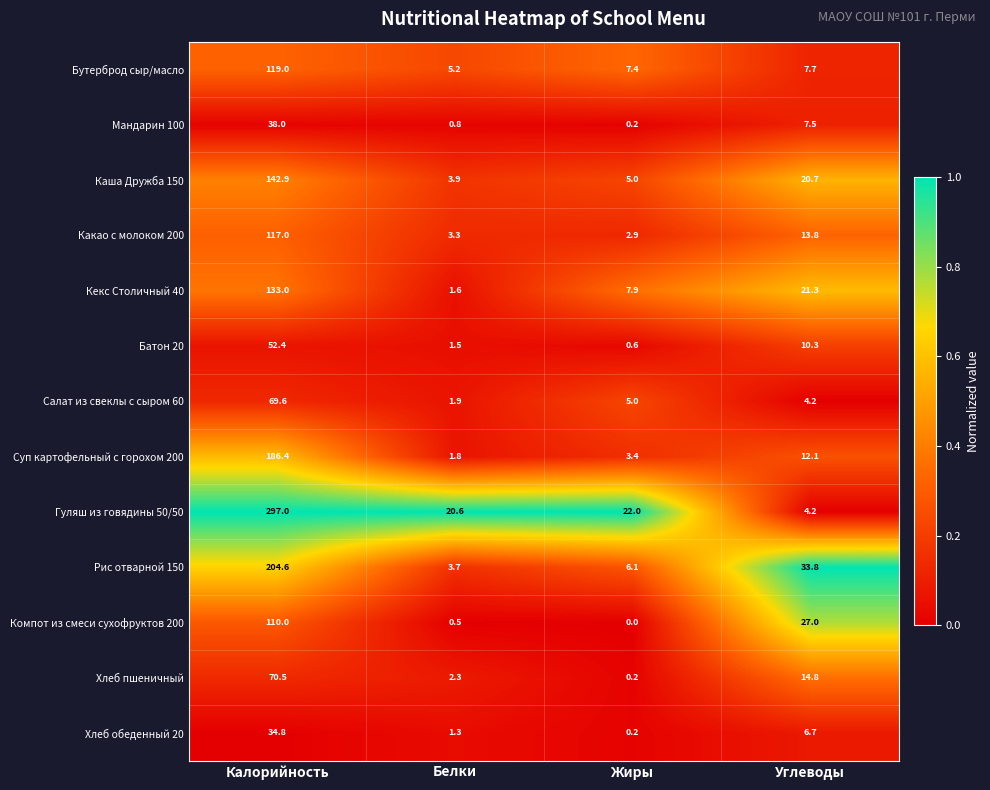

What is the difference between the maximum and second lowest values in the Каша Дружба 150 series?

137.9